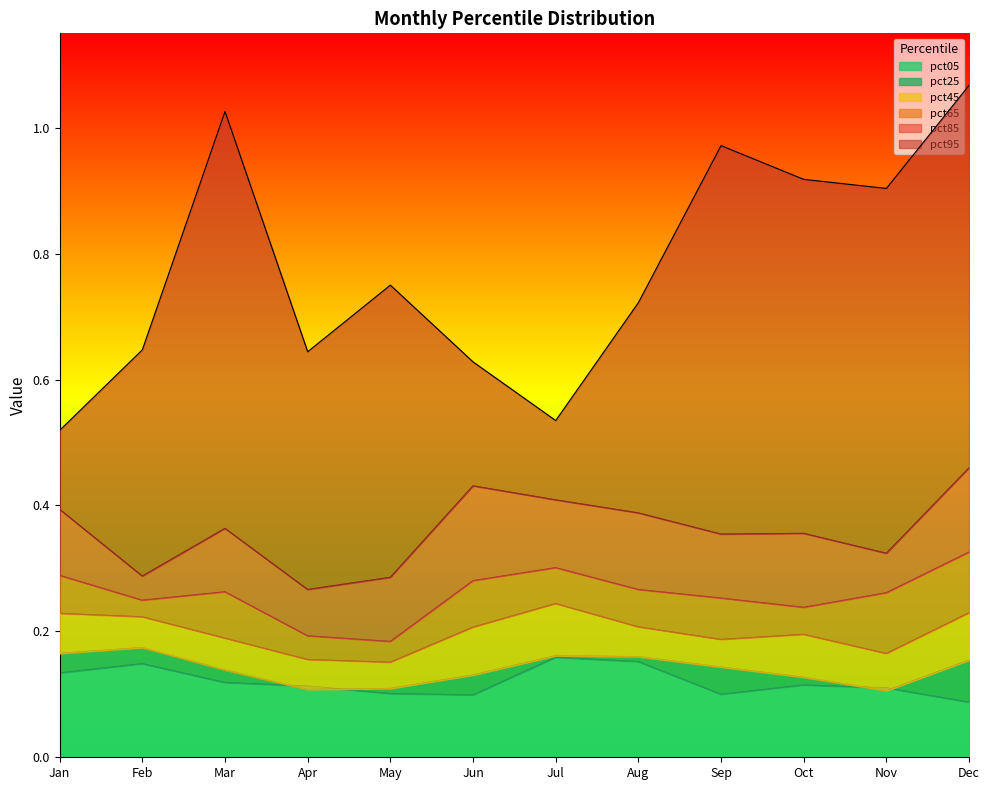

Where is the first local maximum for pct85?

Mar